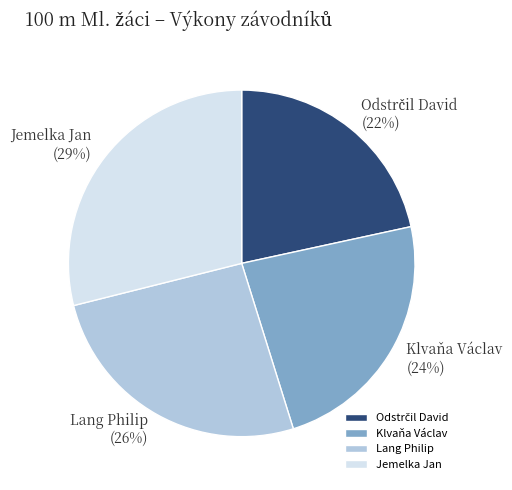

How many slices are in this pie chart?

4